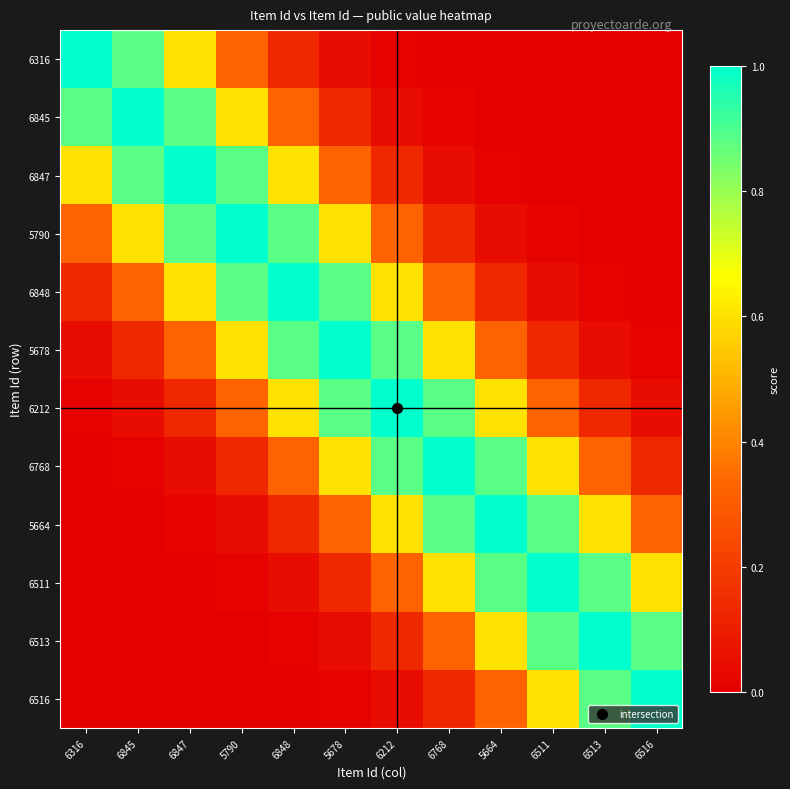

What is the difference between the highest and lowest values at 6511?

1.0